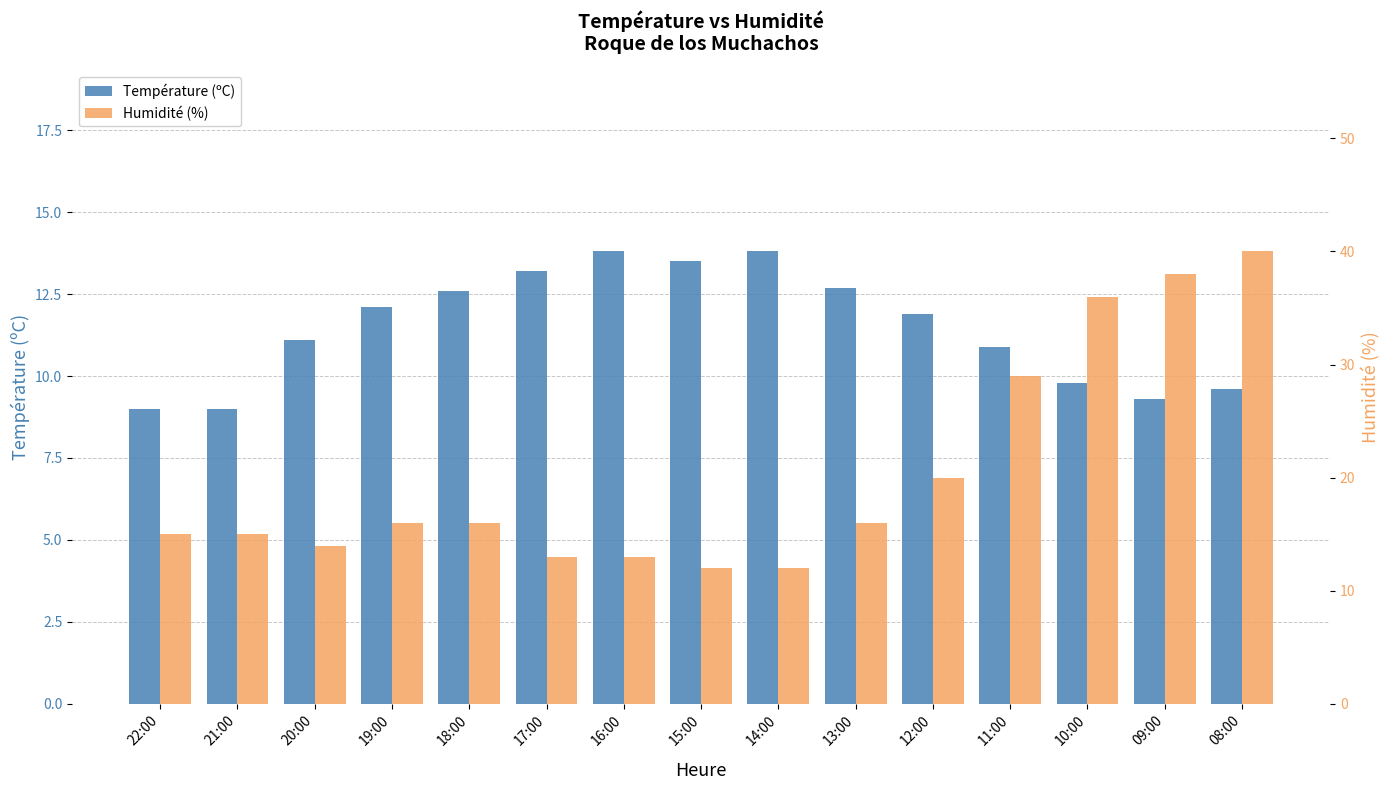

What is the sum of all Humidité (%) values?

305.0